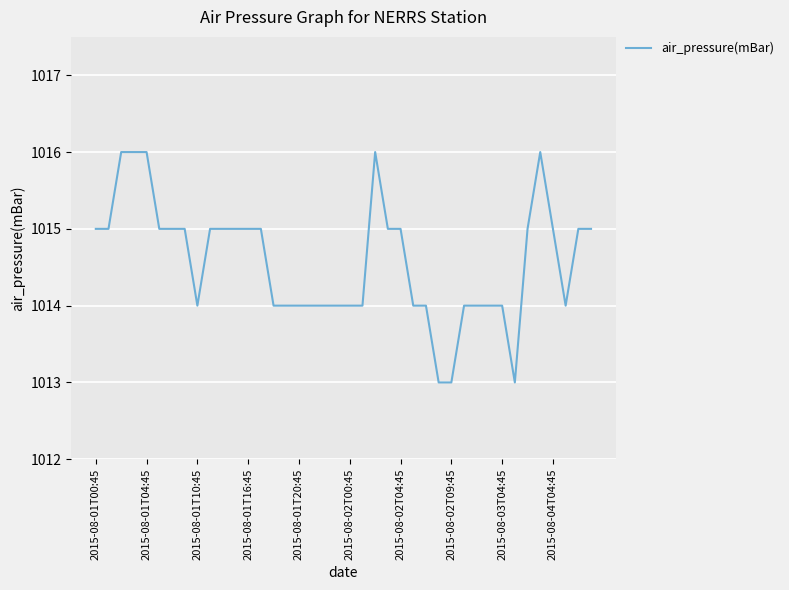

What is the smallest value displayed?

1013